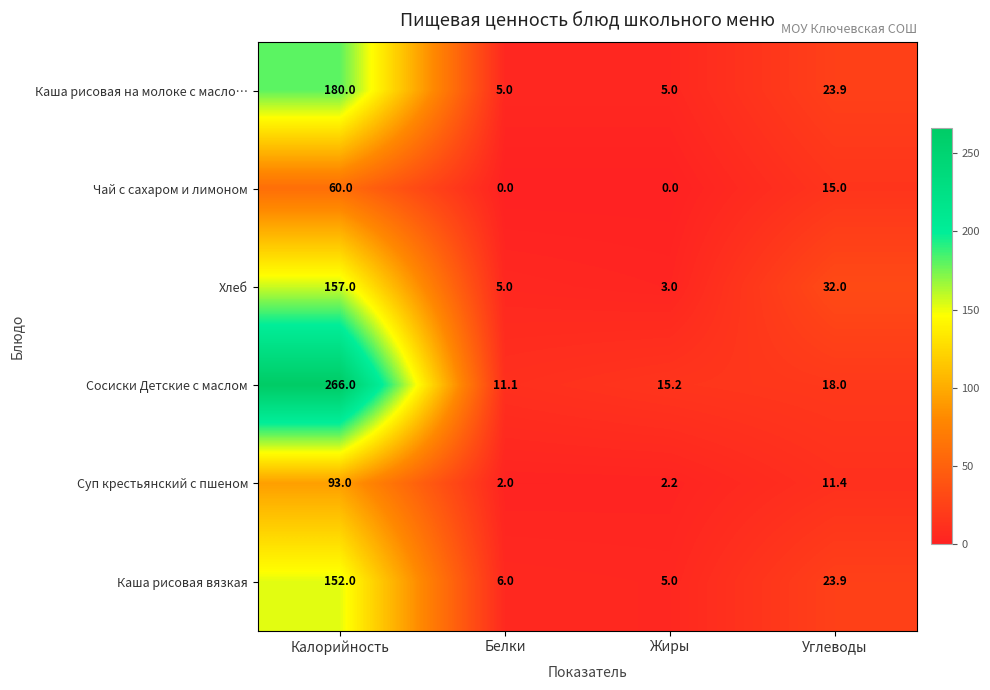

Is it true that Суп крестьянский с пшеном equals 4.9 at Углеводы?

False